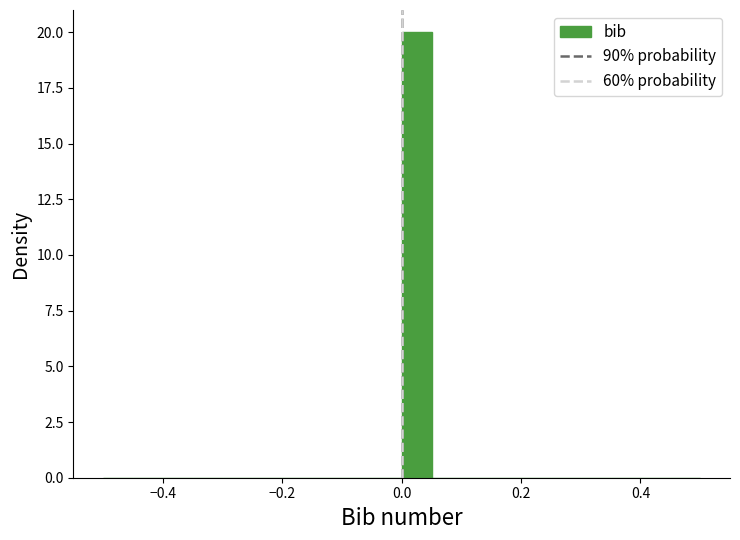

Around what value on the x-axis is the tallest bar? Give the approximate position of its centre, as read against the axis.

0.02